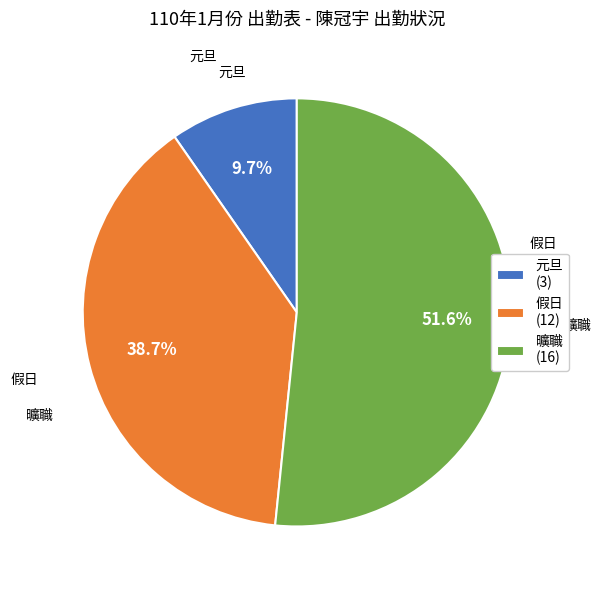

Which category has the smallest portion of the pie?

元旦